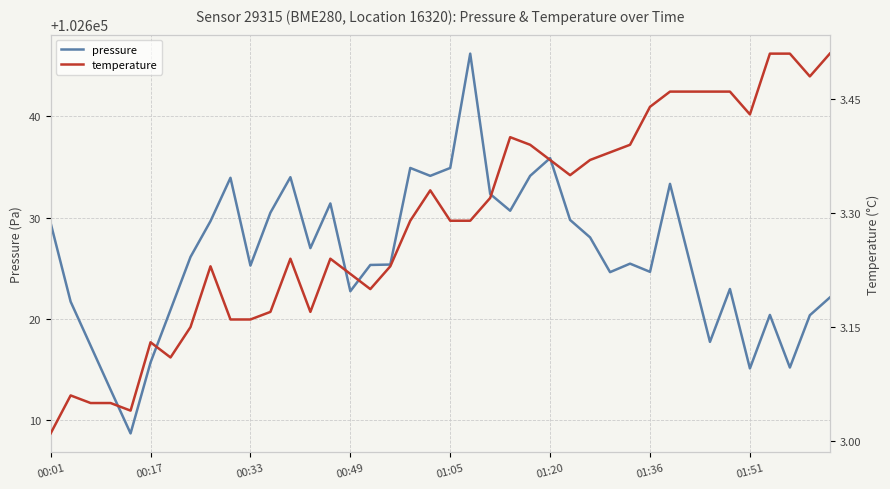

True or false: pressure has a value of 102629.5 at 00:01.

True